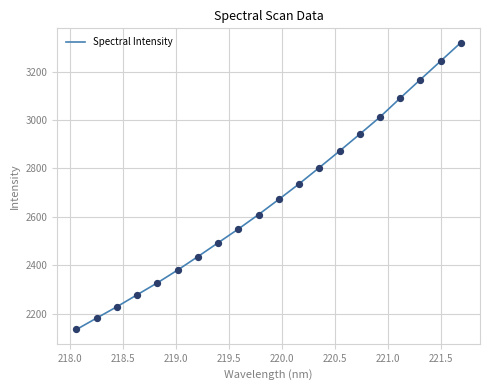

What is the greatest value displayed?

3319.8